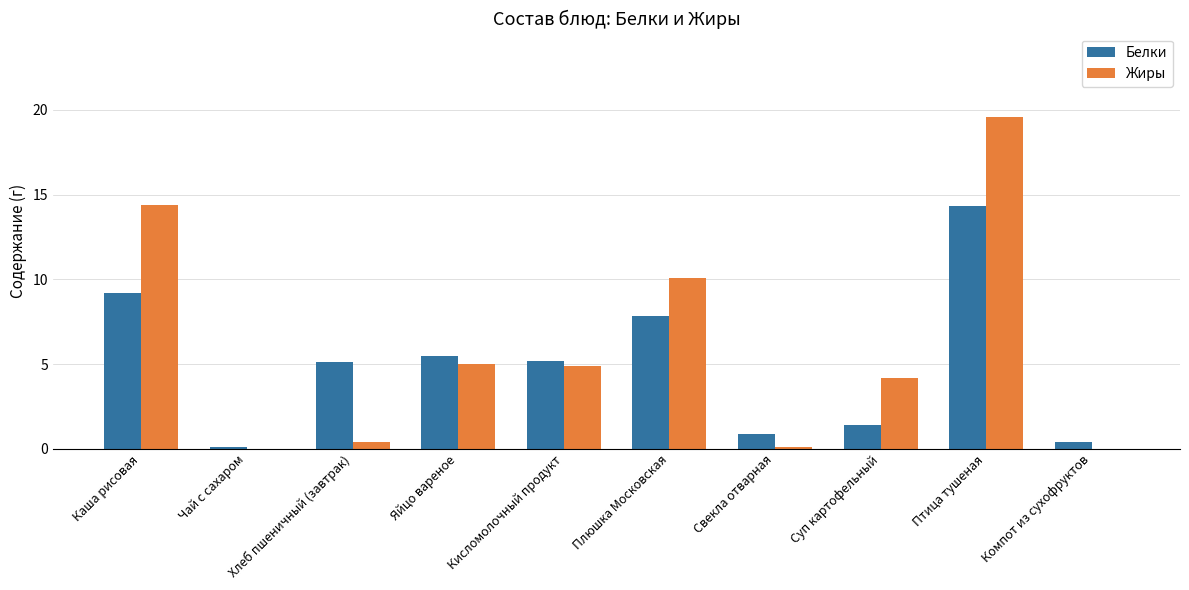

Does the chart contain stacked bars?

No